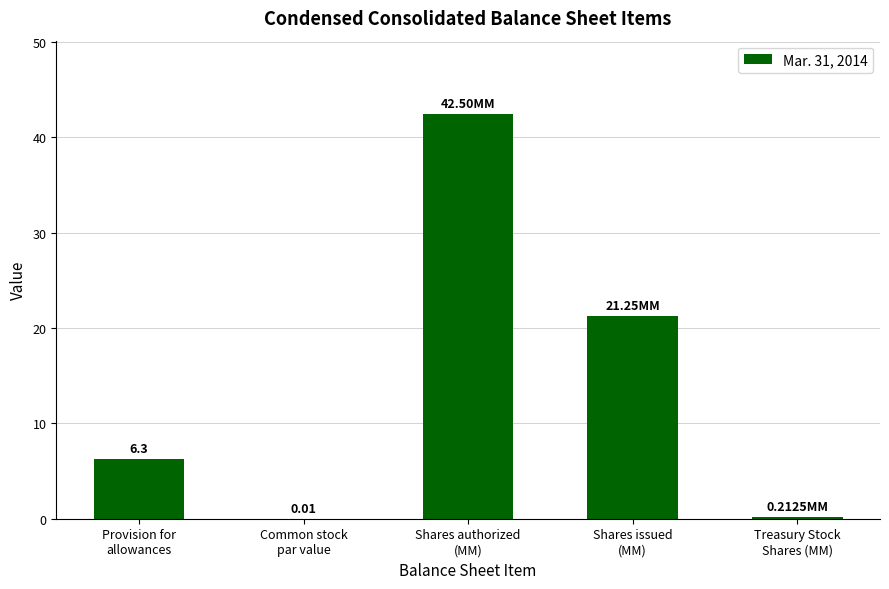

At which category does the chart reach its peak across all series?

Shares authorized
(MM)